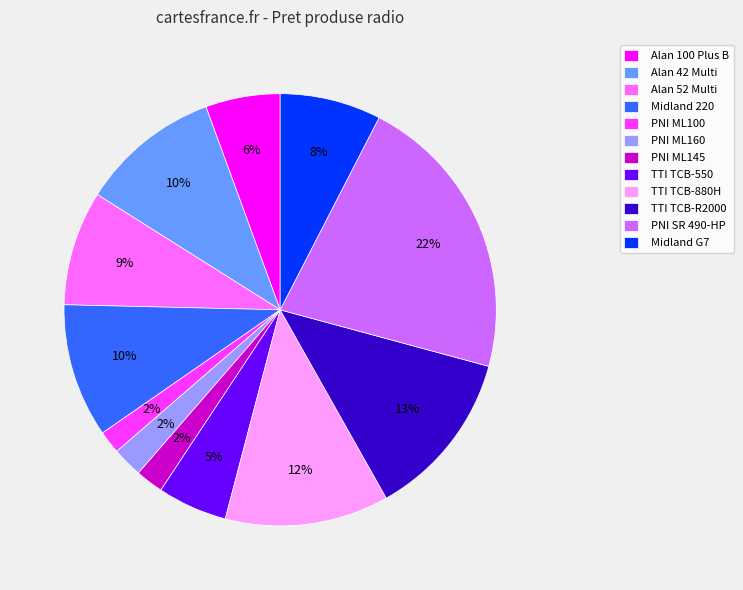

Does any single category account for the majority?

No